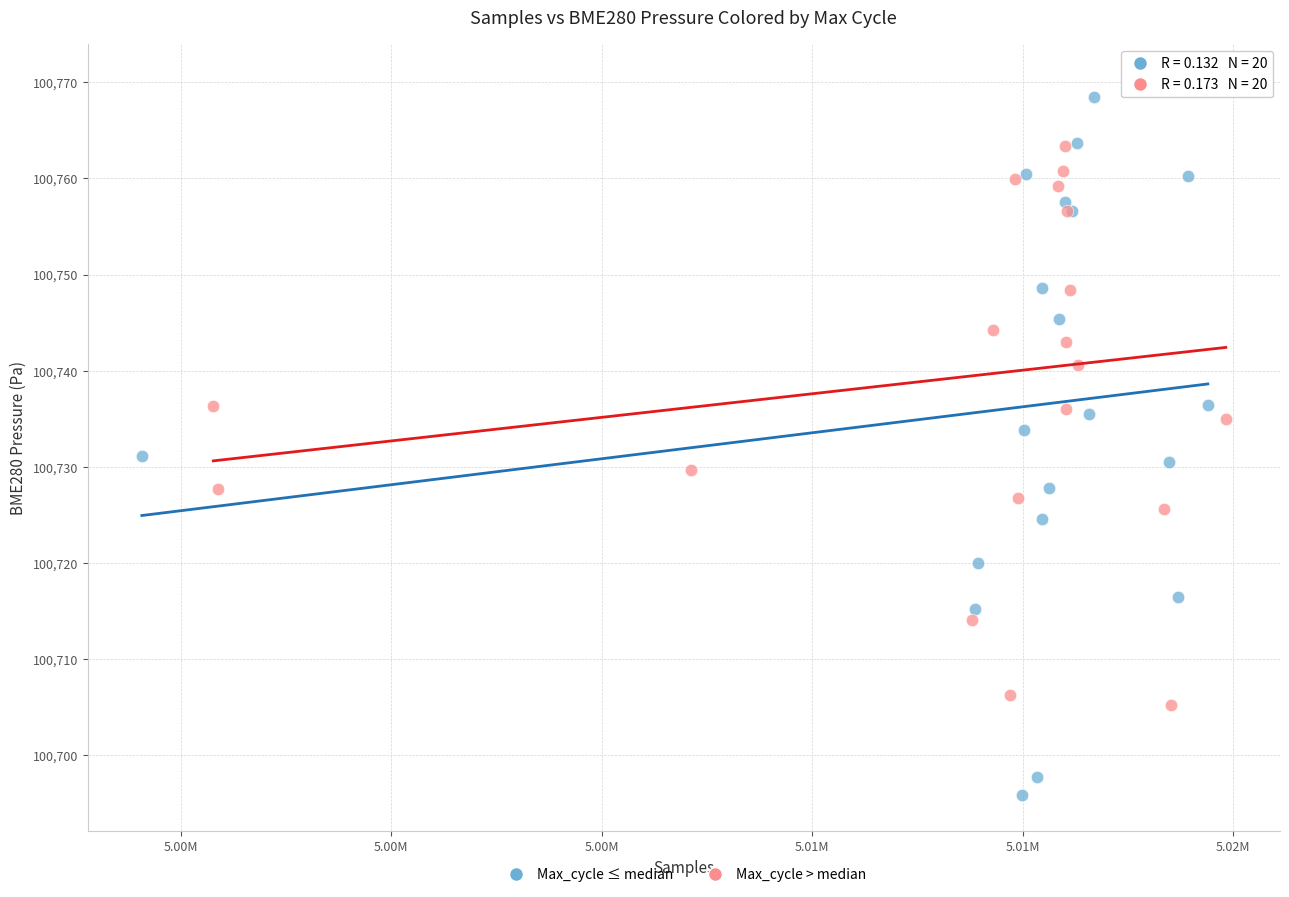

Which series reaches the minimum Y coordinate?

Max_cycle ≤ median